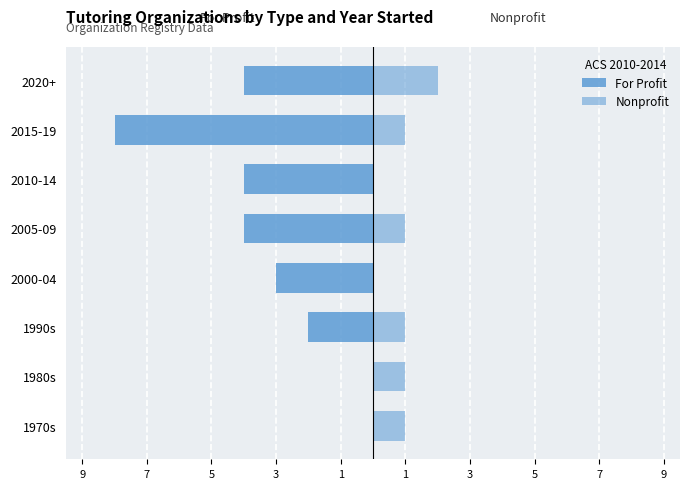

The For Profit series shows -4 at 2000-04. True or false?

False